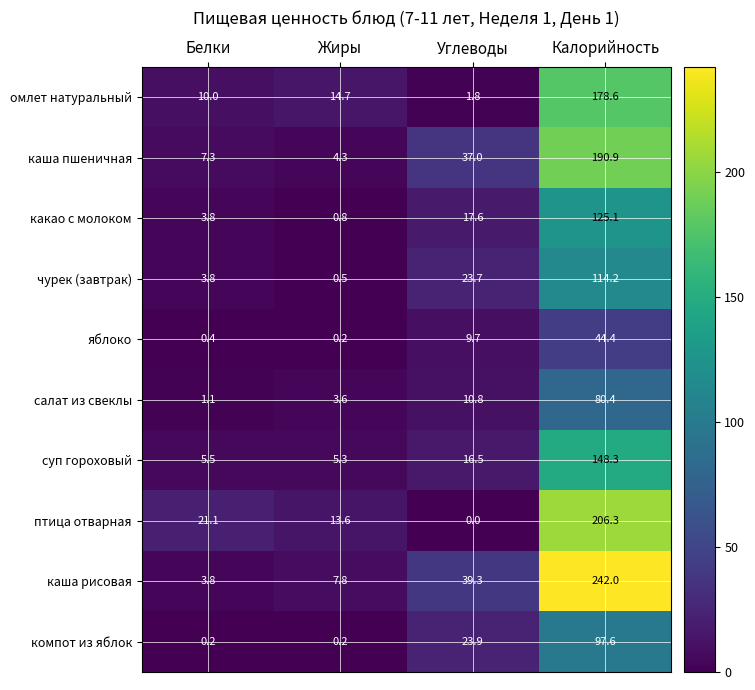

Is it true that омлет натуральный equals 1.8 at Углеводы?

True